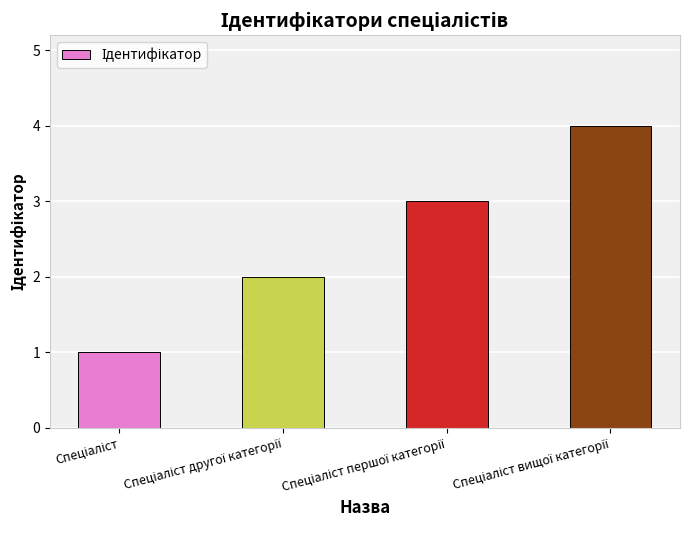

What is the sum of all values?

10